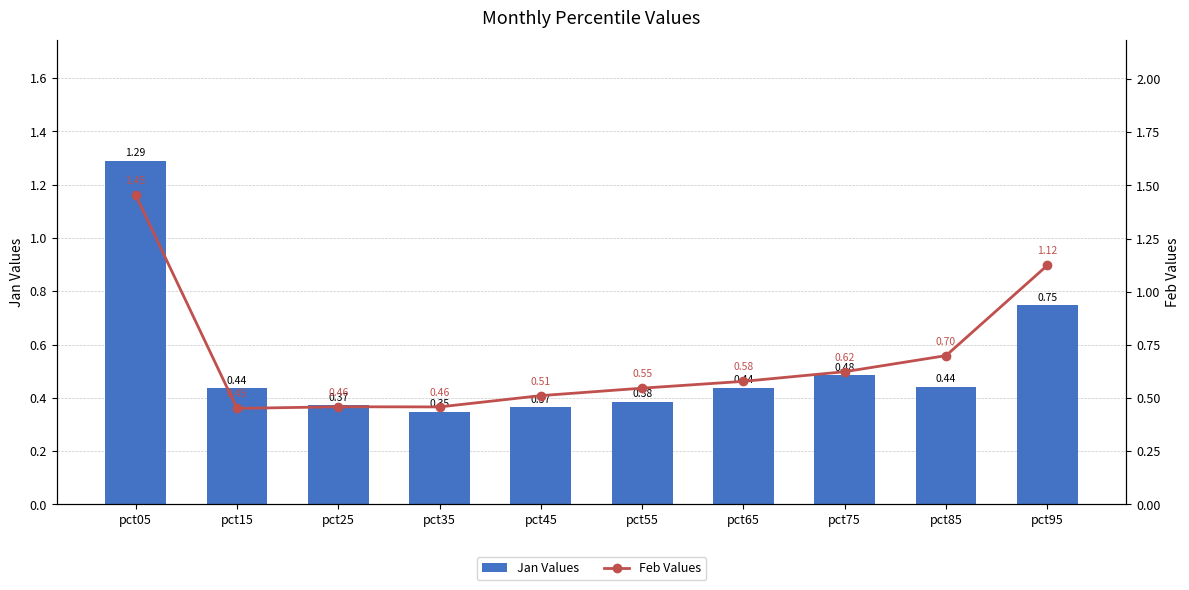

Count the Feb Values values in the range 0 to 1.

8